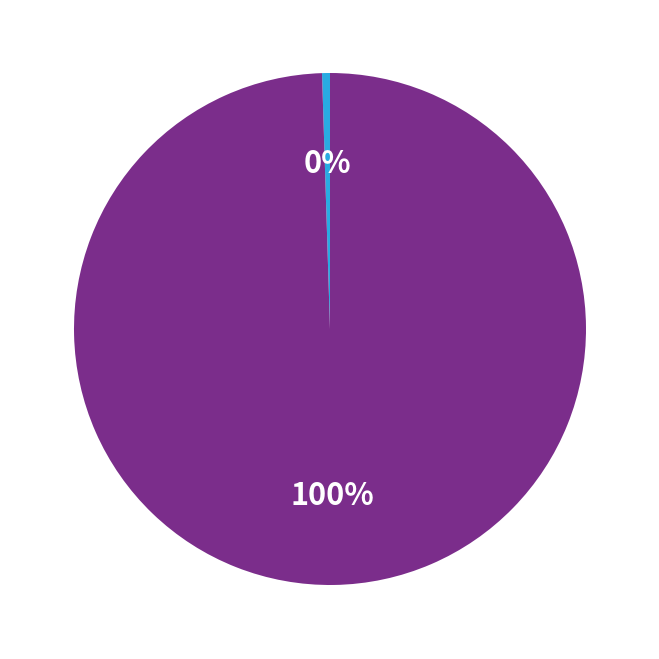

Is there a majority slice in this chart?

Yes